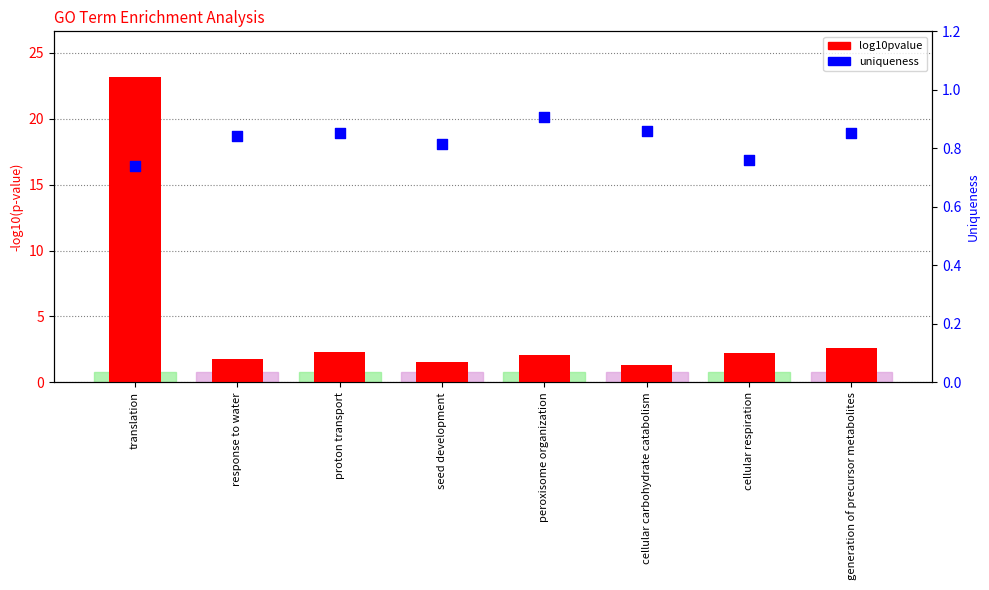

Which series has the largest total across all categories?

log10pvalue